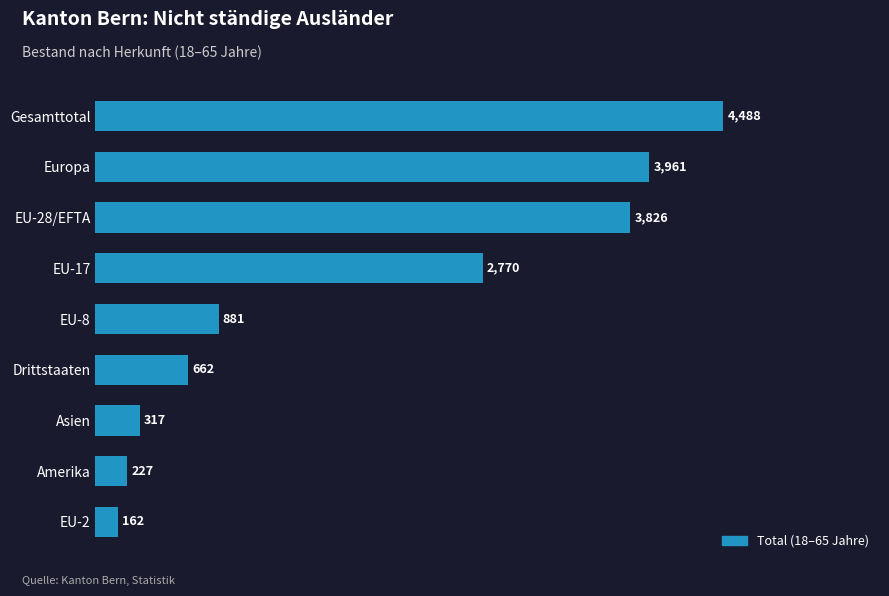

Read the value at EU-28/EFTA, to the nearest 10.

3830